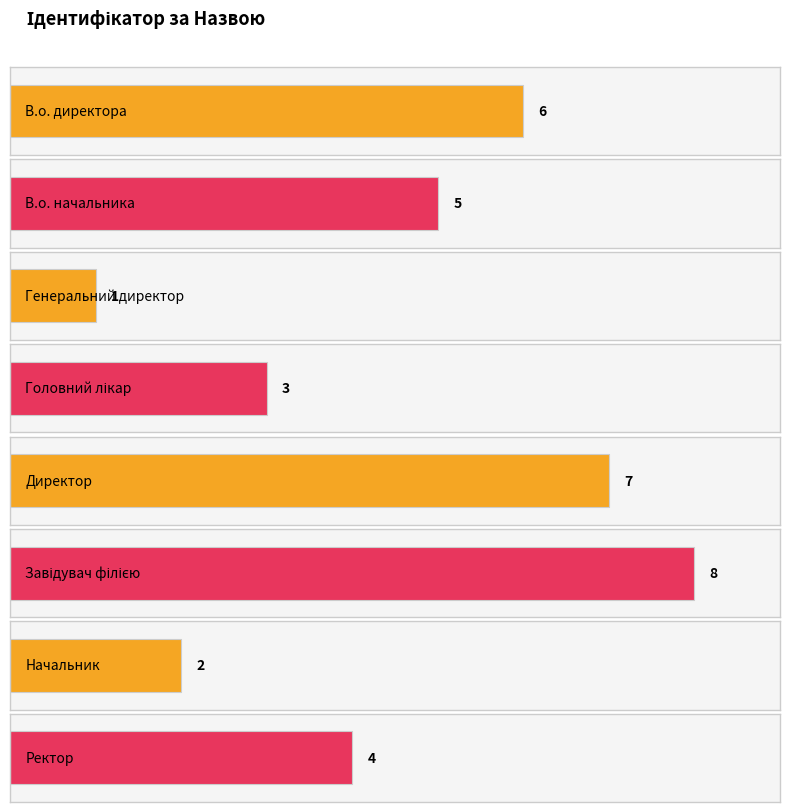

Reading right to left, transcribe all the data shown in this chart.

4	2	8	7	3	1	5	6